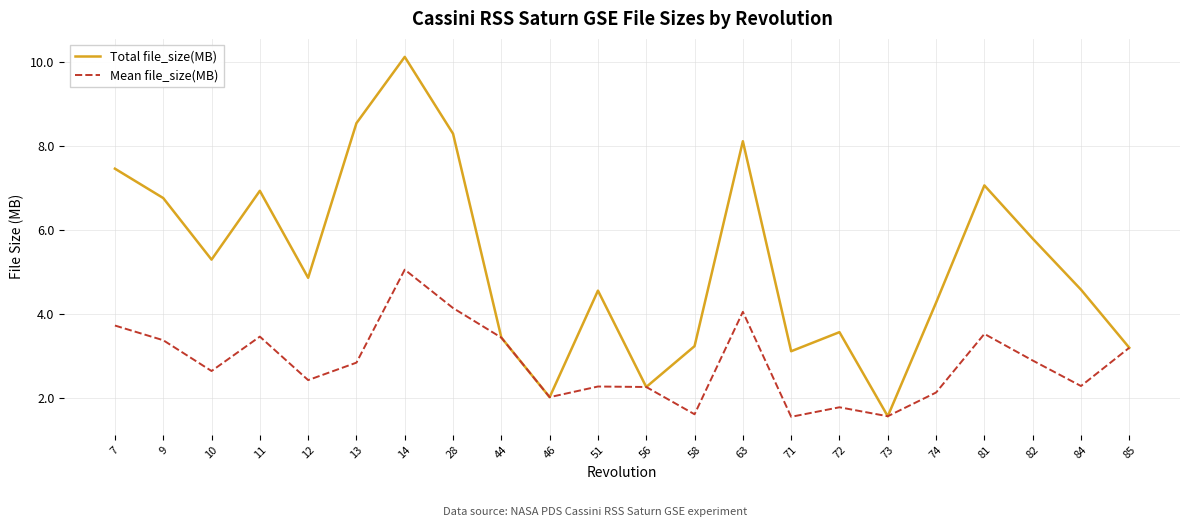

What are all the series names shown in the legend?

Total file_size(MB), Mean file_size(MB)